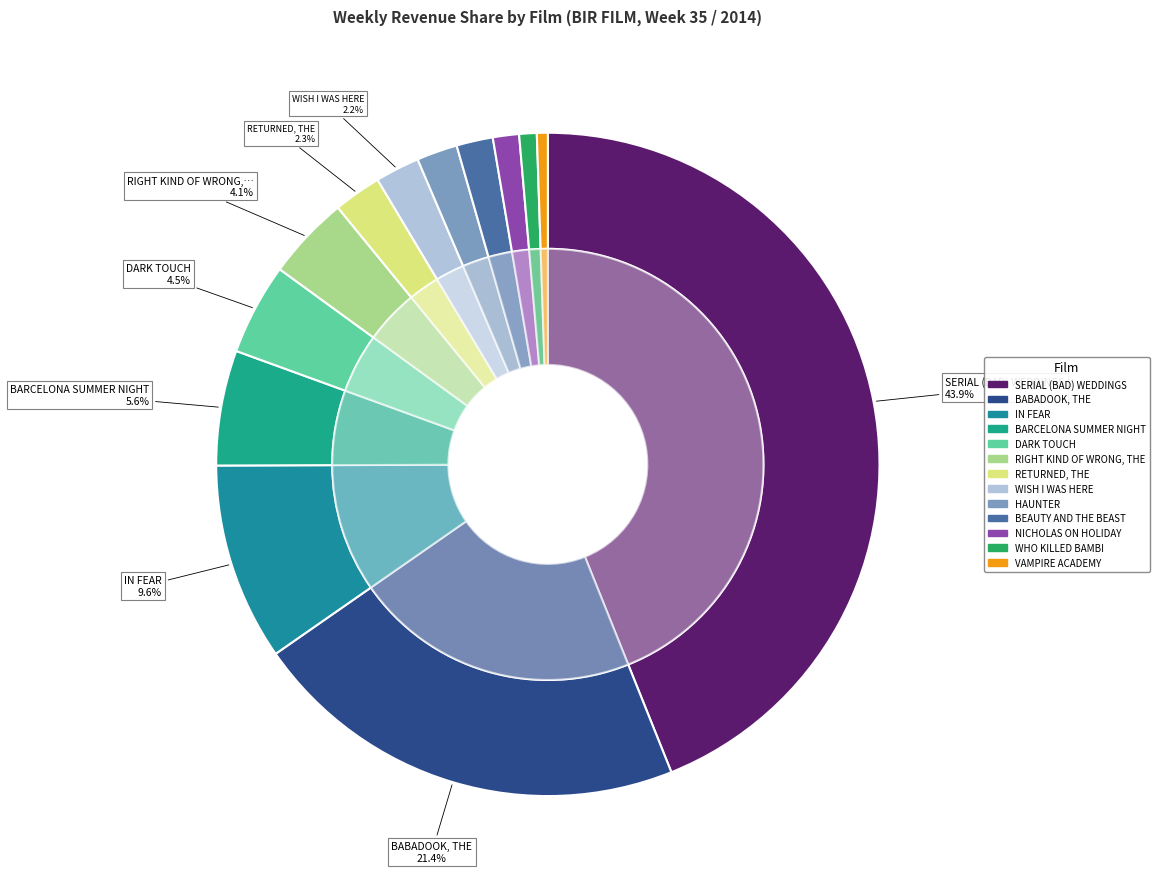

Which category has the biggest portion of the pie?

SERIAL (BAD) WEDDINGS